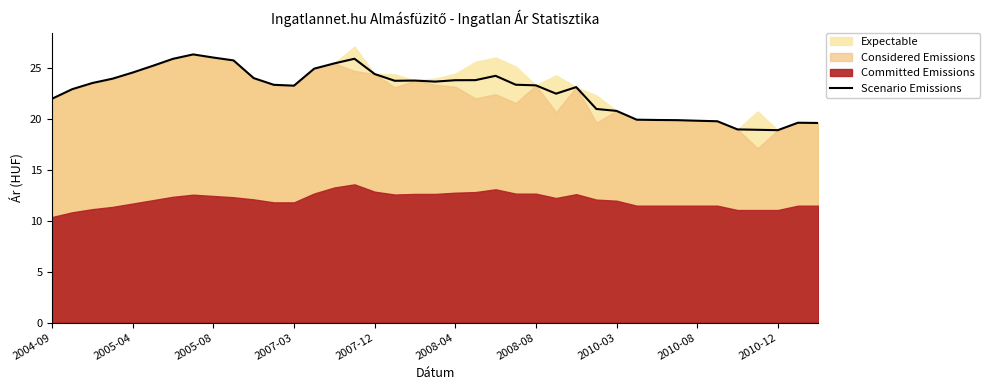

What is the minimum value for Scenario Emissions?

18.9